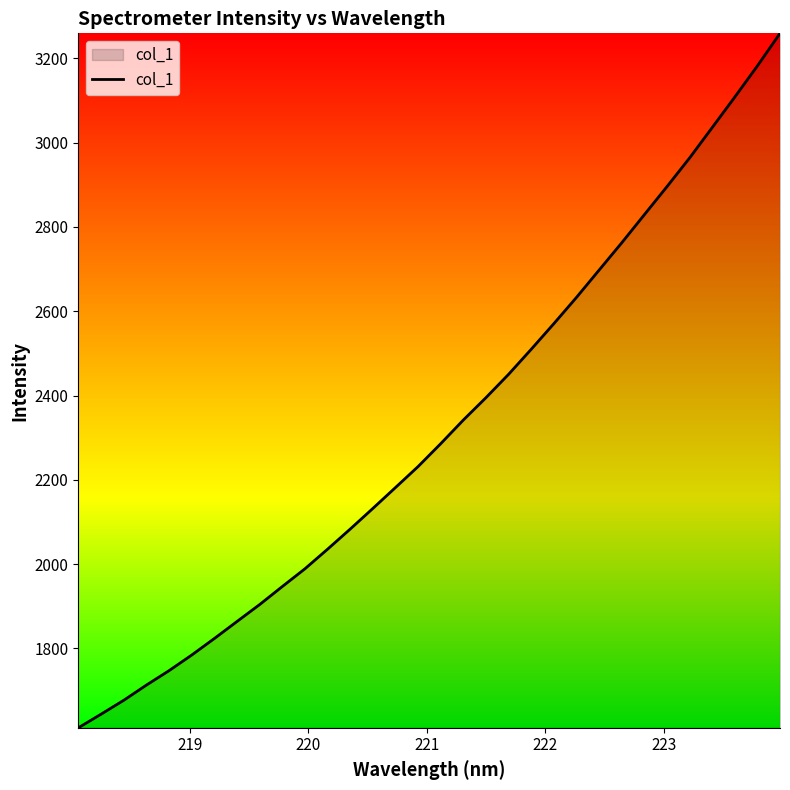

What is the greatest value displayed?

3259.6